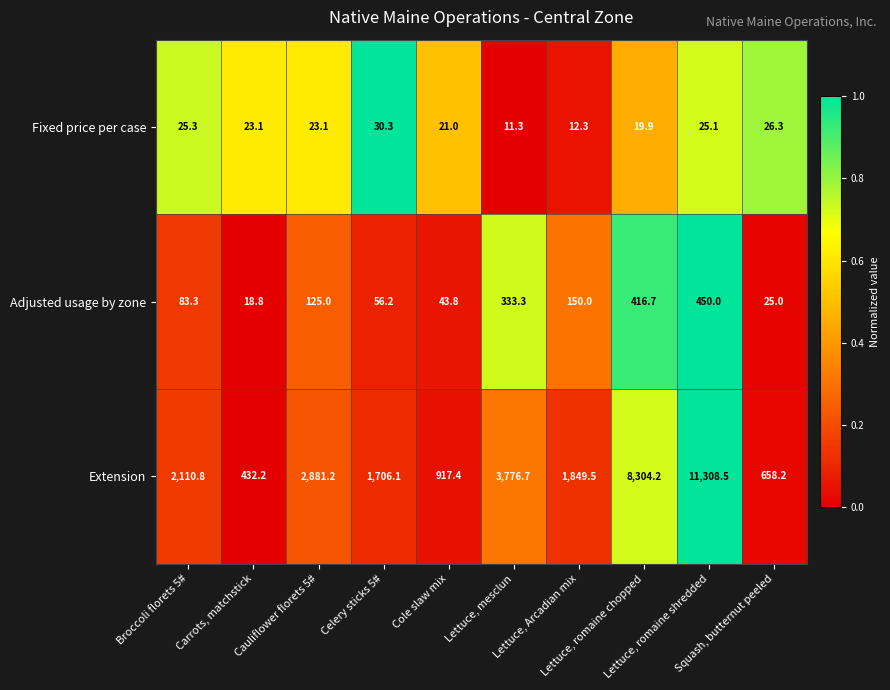

Which series has the largest range (max minus min)?

Extension